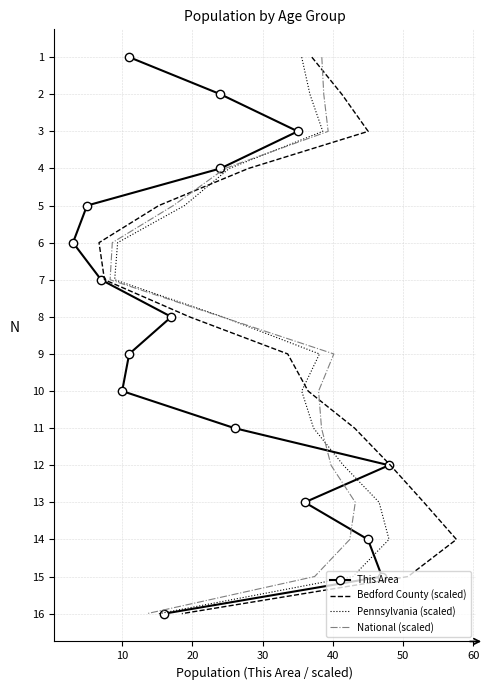

What are all the series names shown in the legend?

This Area, Bedford County (scaled), Pennsylvania (scaled), National (scaled)